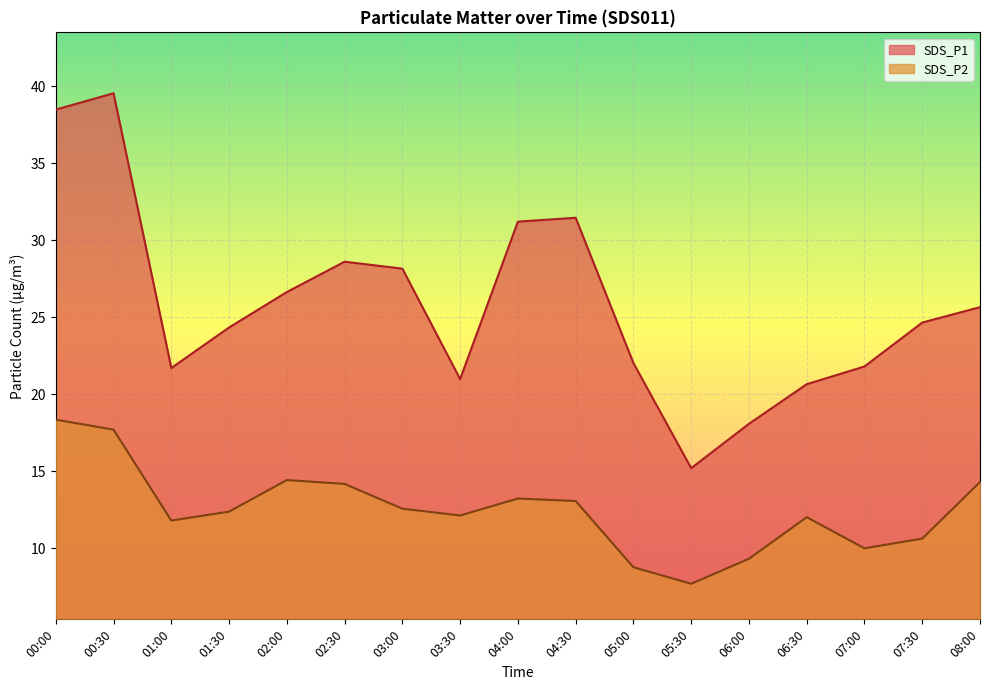

Where is SDS_P2 nearest to the value 13?

04:30